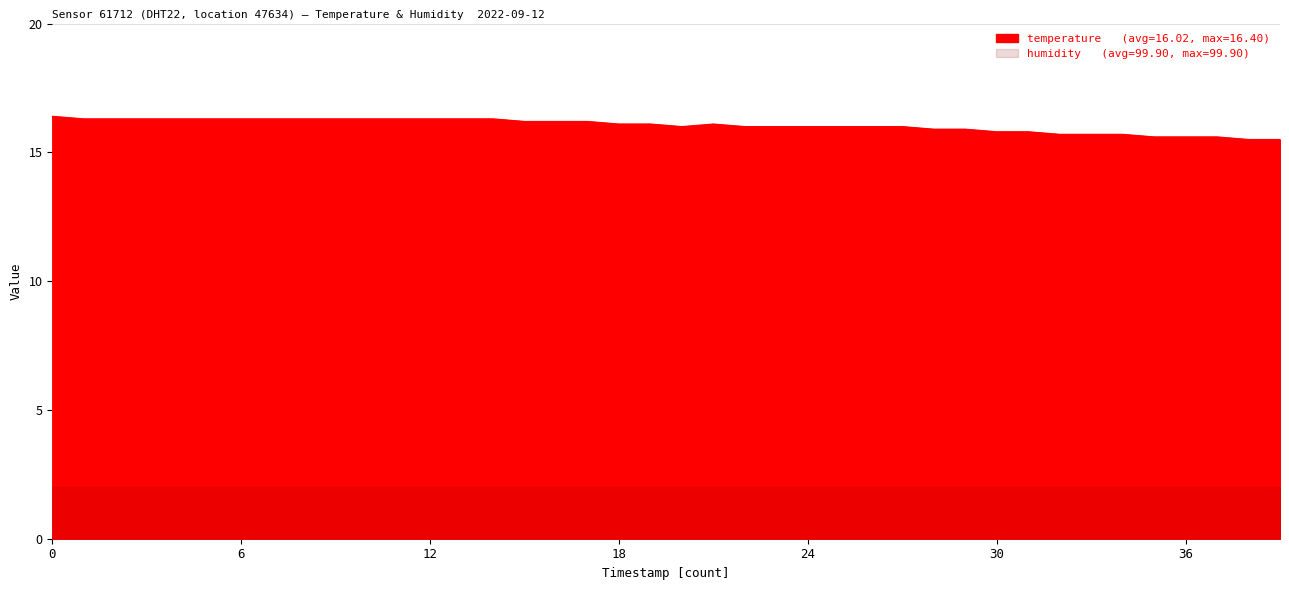

How many interior local valleys (lower than both neighbors) does the data have?

1